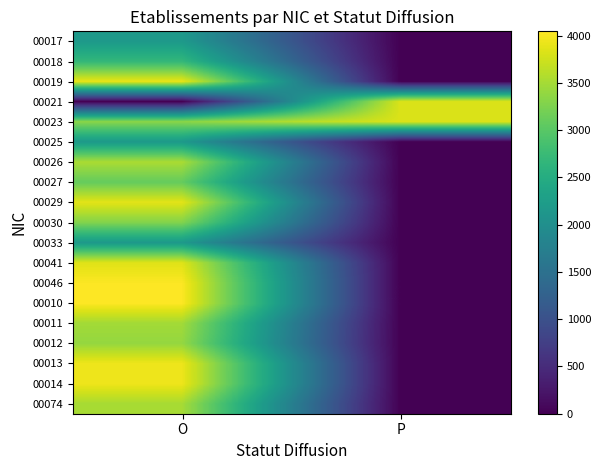

At which category is the sum across all series the highest?

O